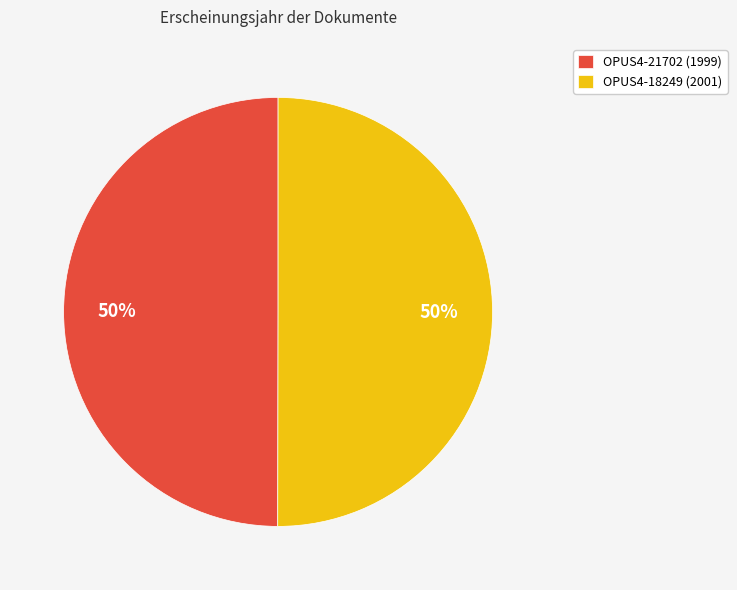

To the nearest percent, what is the average slice percentage?

50%